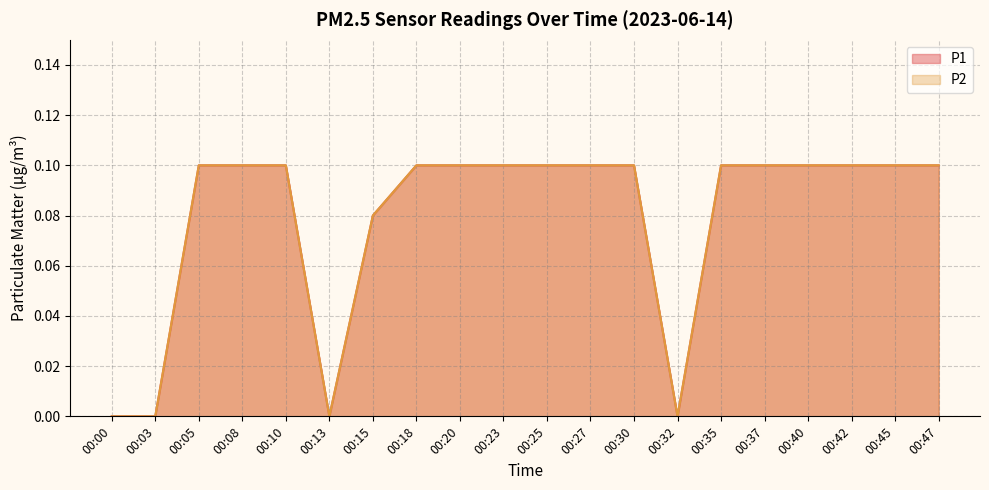

Reading left to right, transcribe all the data shown in this chart.

P1: 0.0	0.0	0.1	0.1	0.1	0.0	0.1	0.1	0.1	0.1	0.1	0.1	0.1	0.0	0.1	0.1	0.1	0.1	0.1	0.1
P2: 0.0	0.0	0.1	0.1	0.1	0.0	0.1	0.1	0.1	0.1	0.1	0.1	0.1	0.0	0.1	0.1	0.1	0.1	0.1	0.1